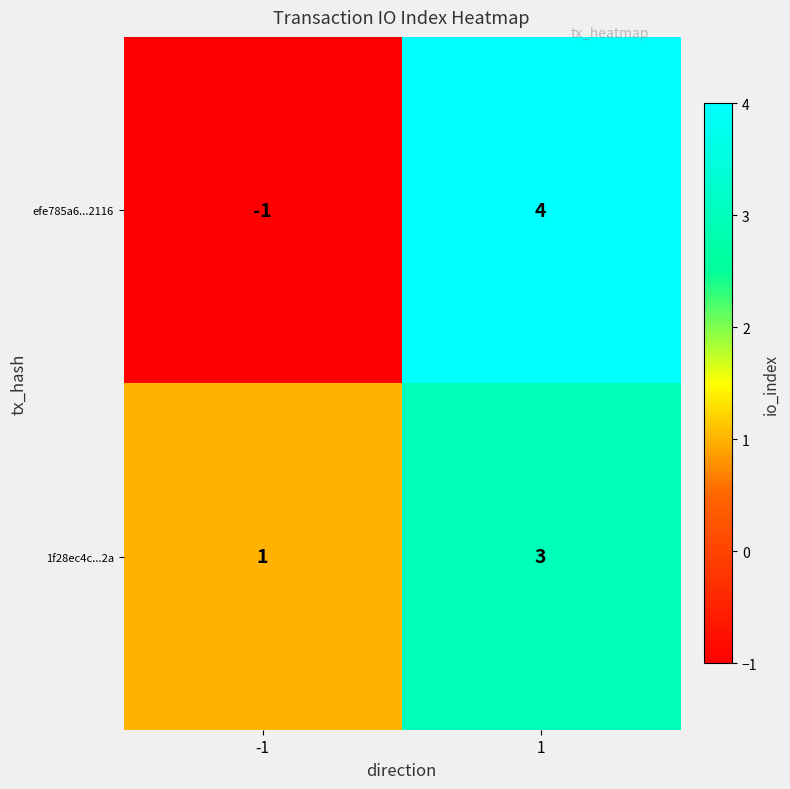

Reading left to right, what are all the values shown in this chart?

efe785a6...2116: -1	4
1f28ec4c...2a: 1	3